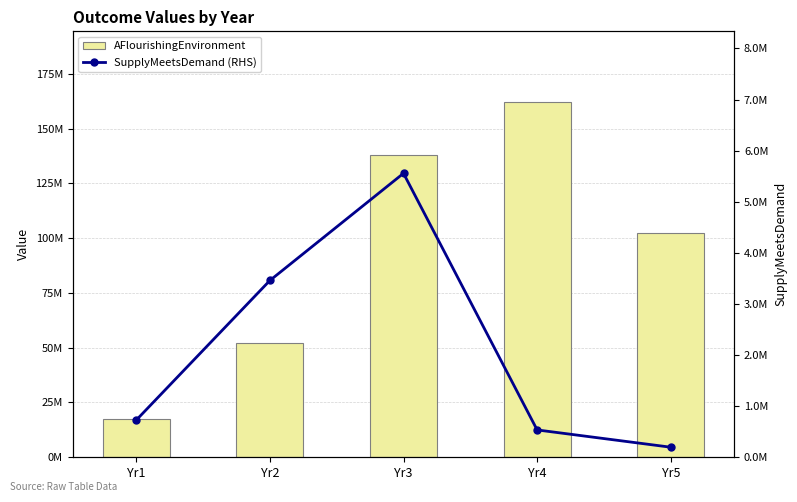

List the labels in order of SupplyMeetsDemand (RHS) value, largest first.

Yr3, Yr2, Yr1, Yr4, Yr5